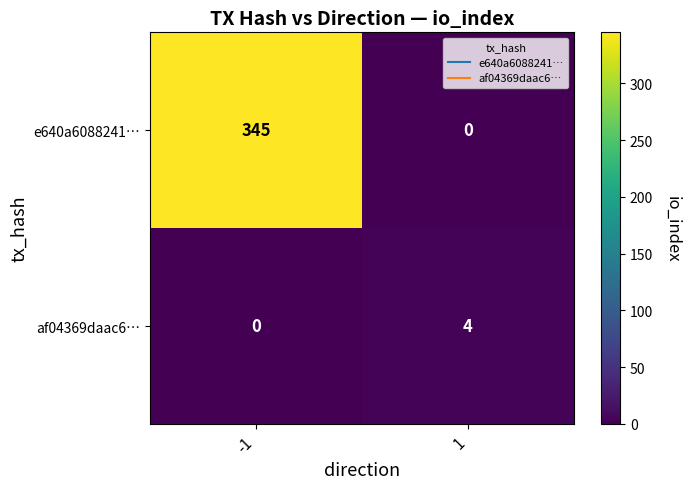

What is the total value across all series at -1?

345